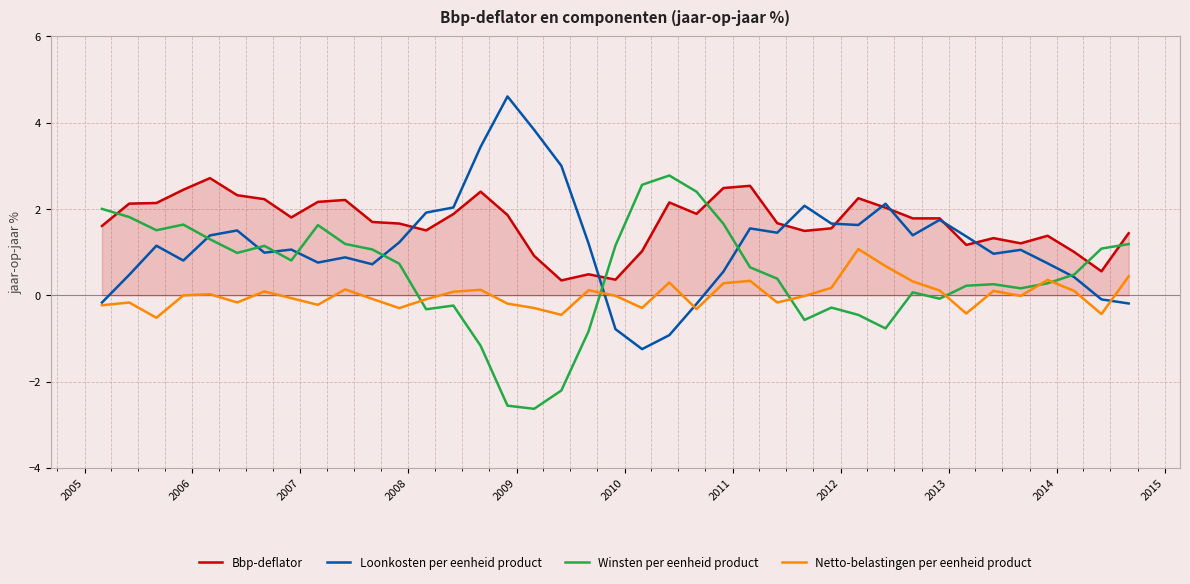

Which series has the widest spread of values?

Loonkosten per eenheid product